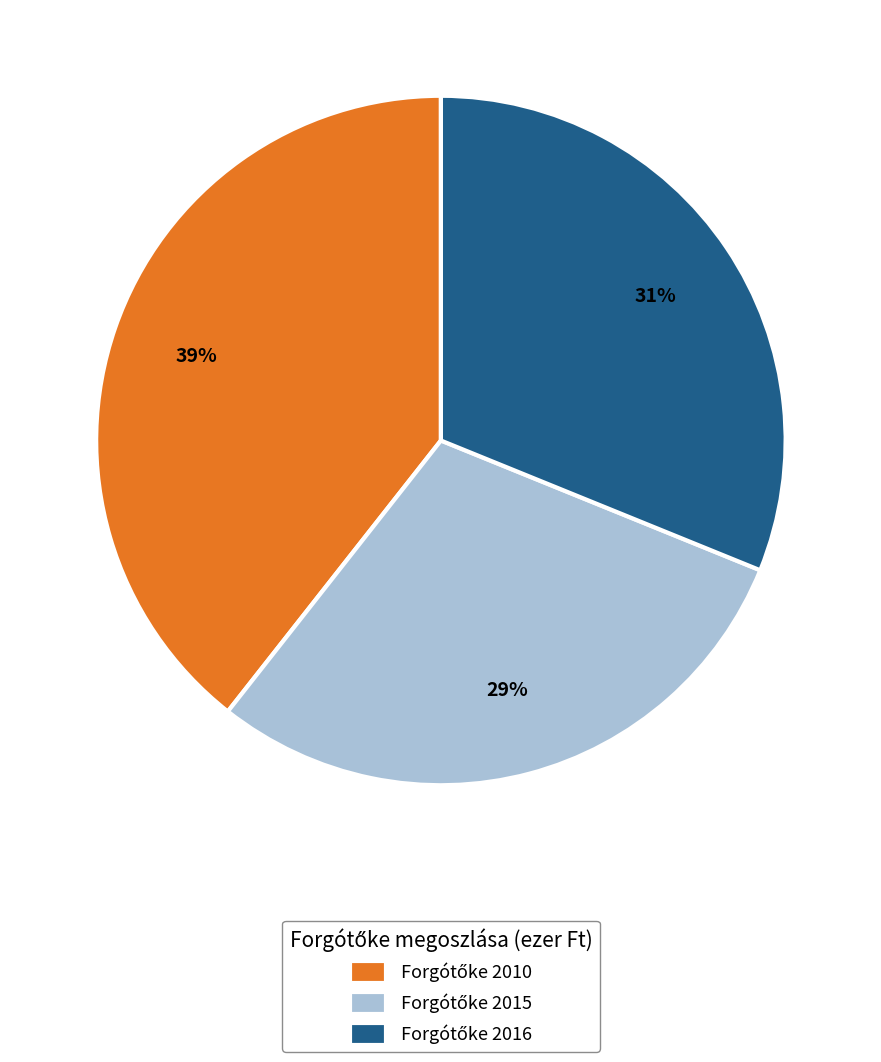

Does any single category account for the majority?

No